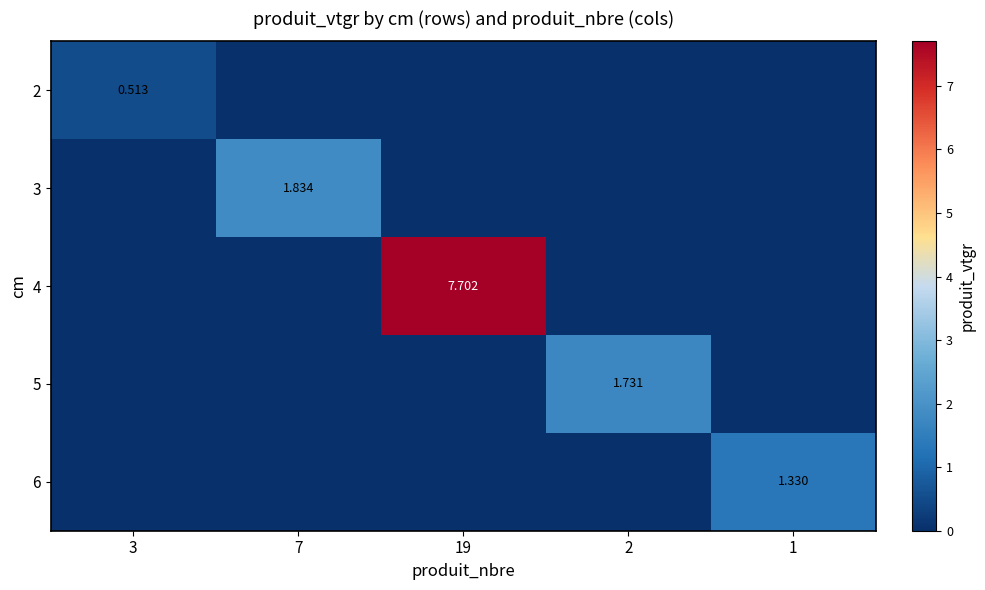

The 3 series shows -0.9 at 2. True or false?

False